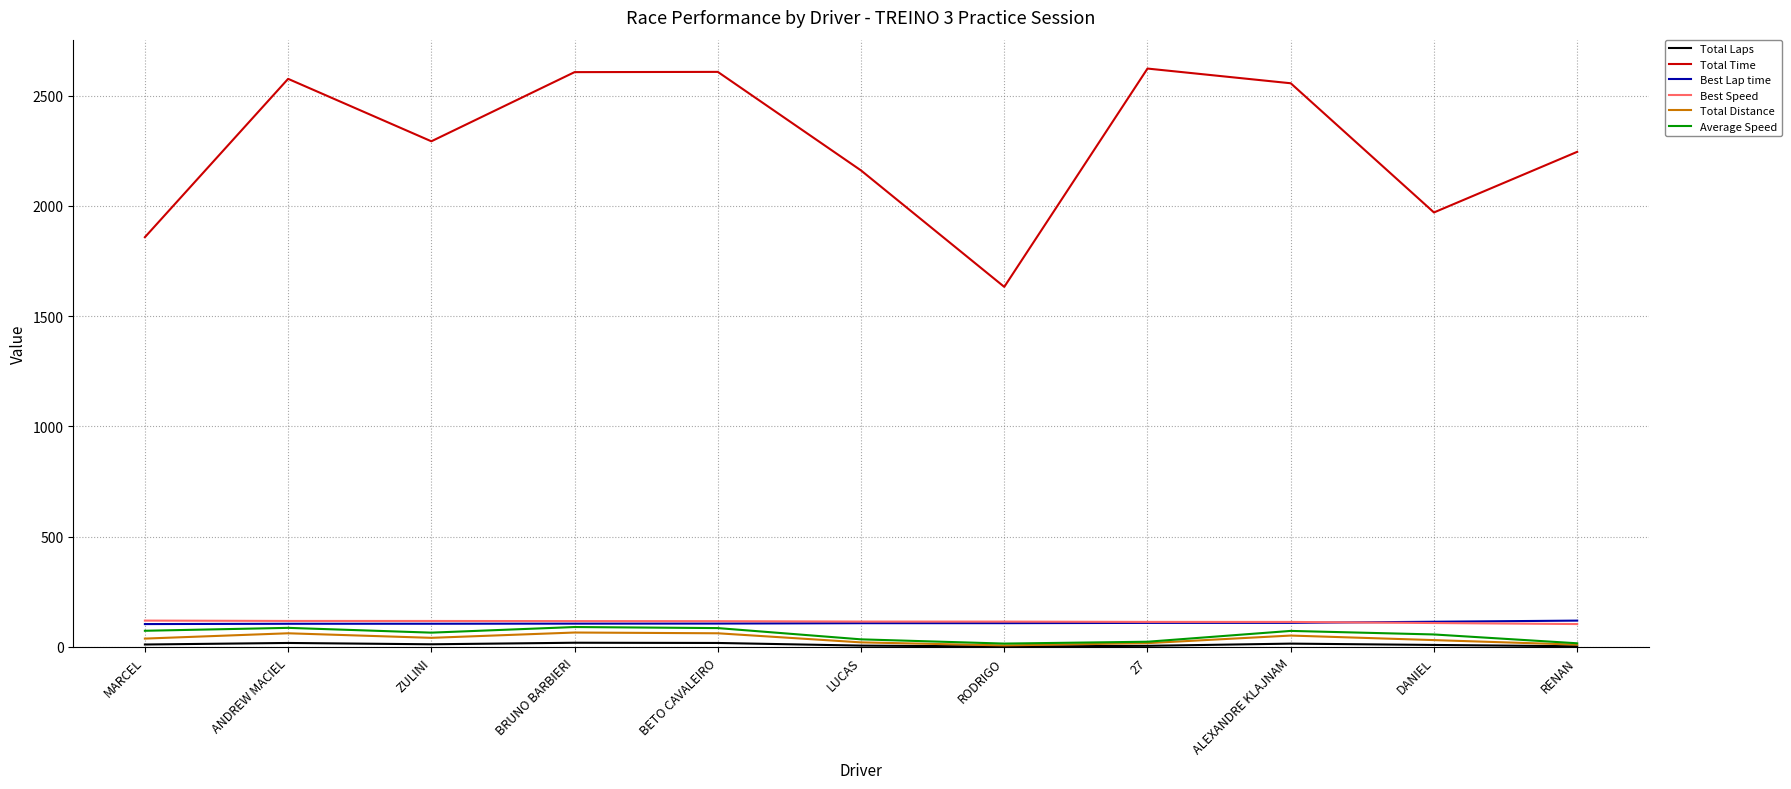

Where is Total Time nearest to the value 2127?

LUCAS